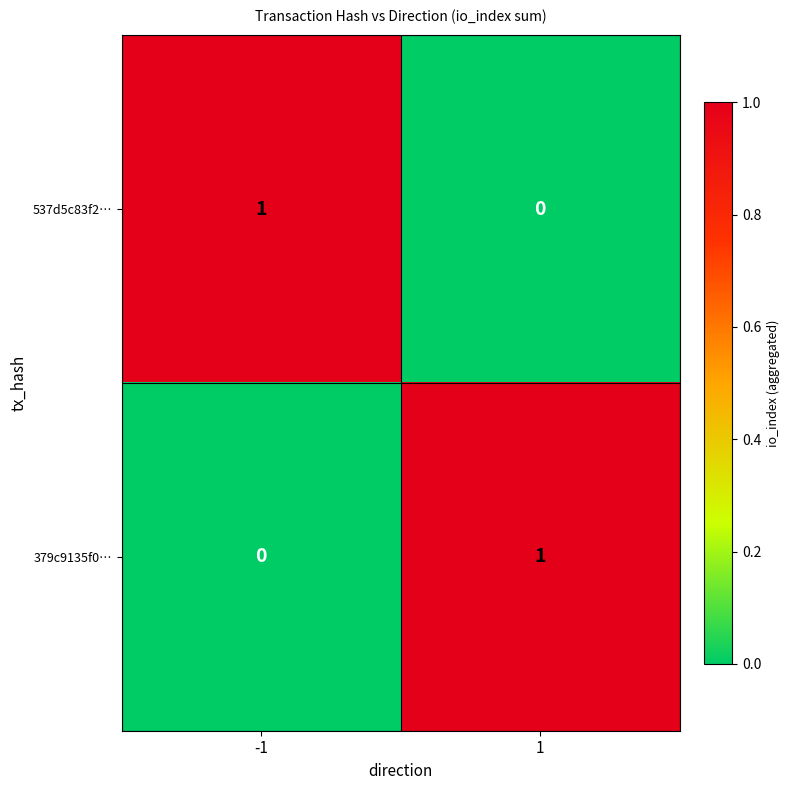

The 379c9135f0… series shows 1 at 1. True or false?

True